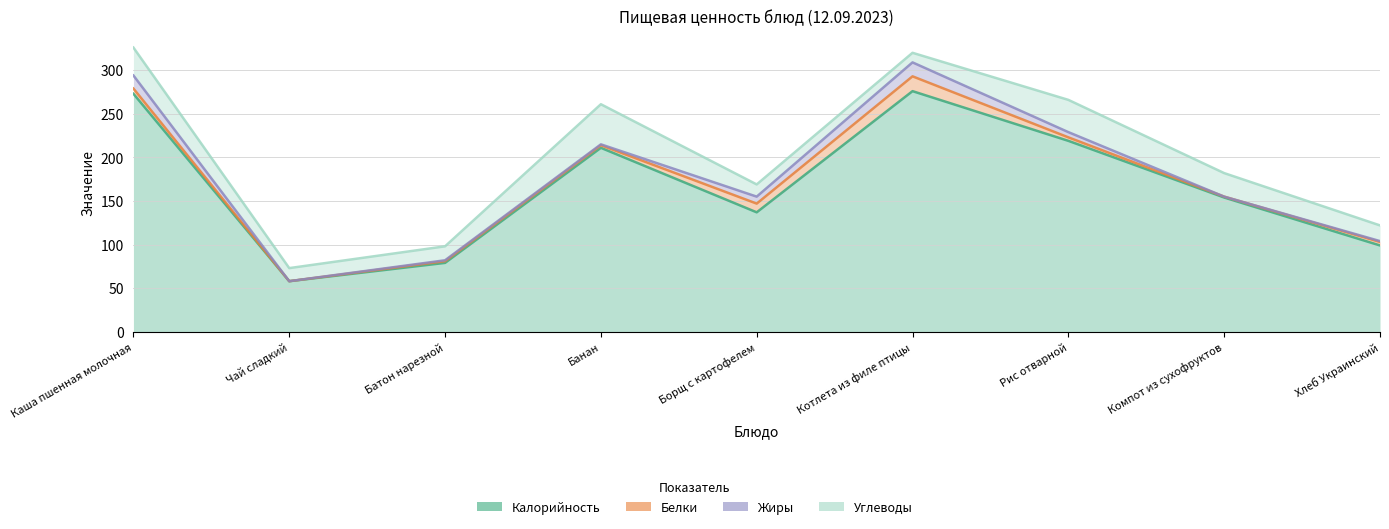

What is the label of the 9th point from the right?

Каша пшенная молочная